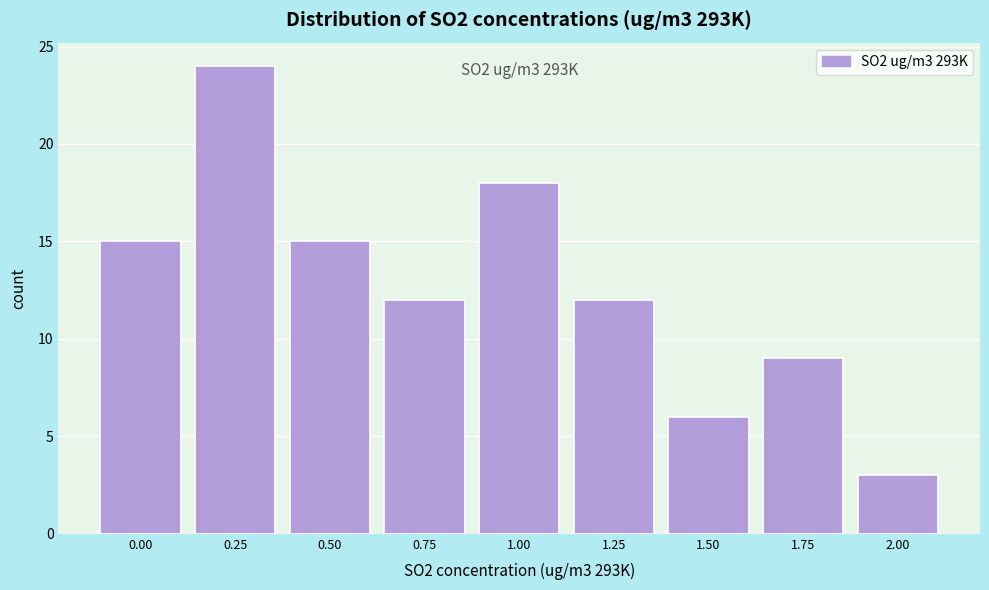

Reading right to left, list all the values displayed in this chart.

3	9	6	12	18	12	15	24	15